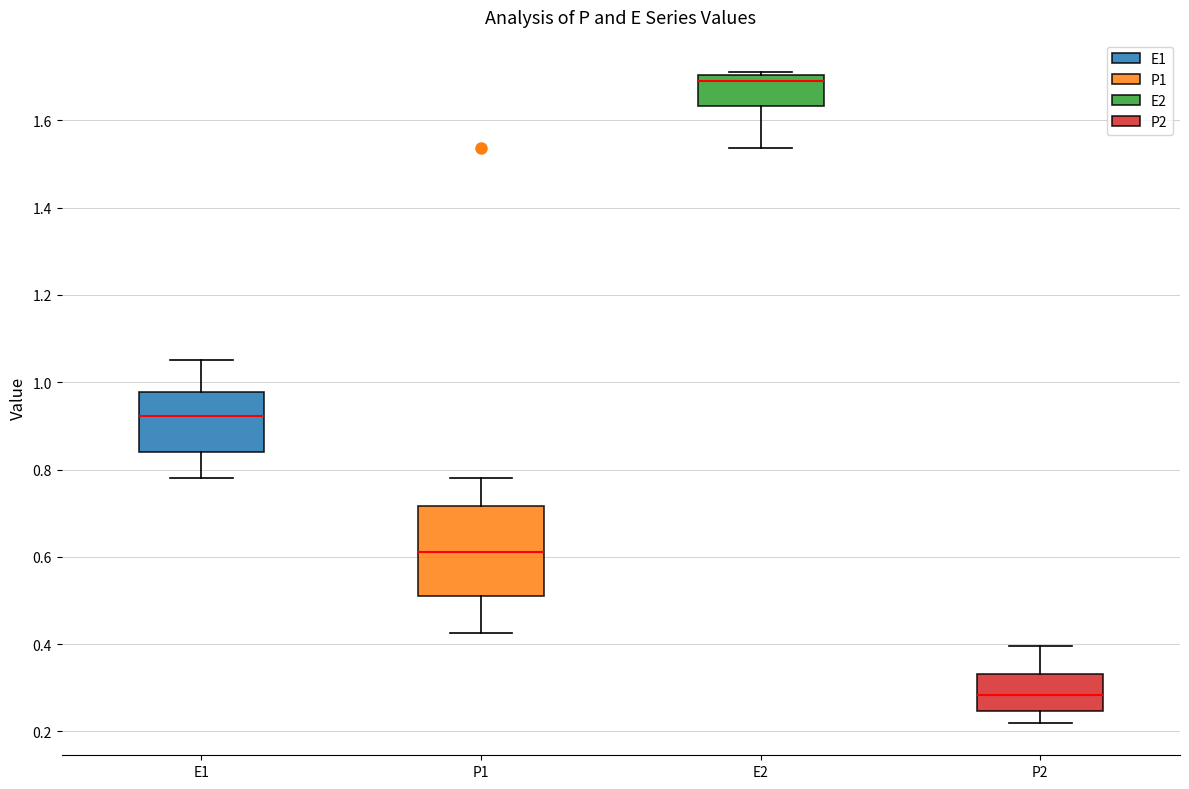

Reading left to right, read every box against the y-axis: the position of its median line, the range the box covers, and the ends of its whiskers. The values are not printed on the chart, so give them approximately, as read against the axis.

E1: median 0.92, box 0.84 to 0.98, whiskers 0.78 to 1.06
P1: median 0.62, box 0.52 to 0.72, whiskers 0.42 to 0.78
E2: median 1.68, box 1.64 to 1.70, whiskers 1.54 to 1.72
P2: median 0.28, box 0.24 to 0.34, whiskers 0.22 to 0.40